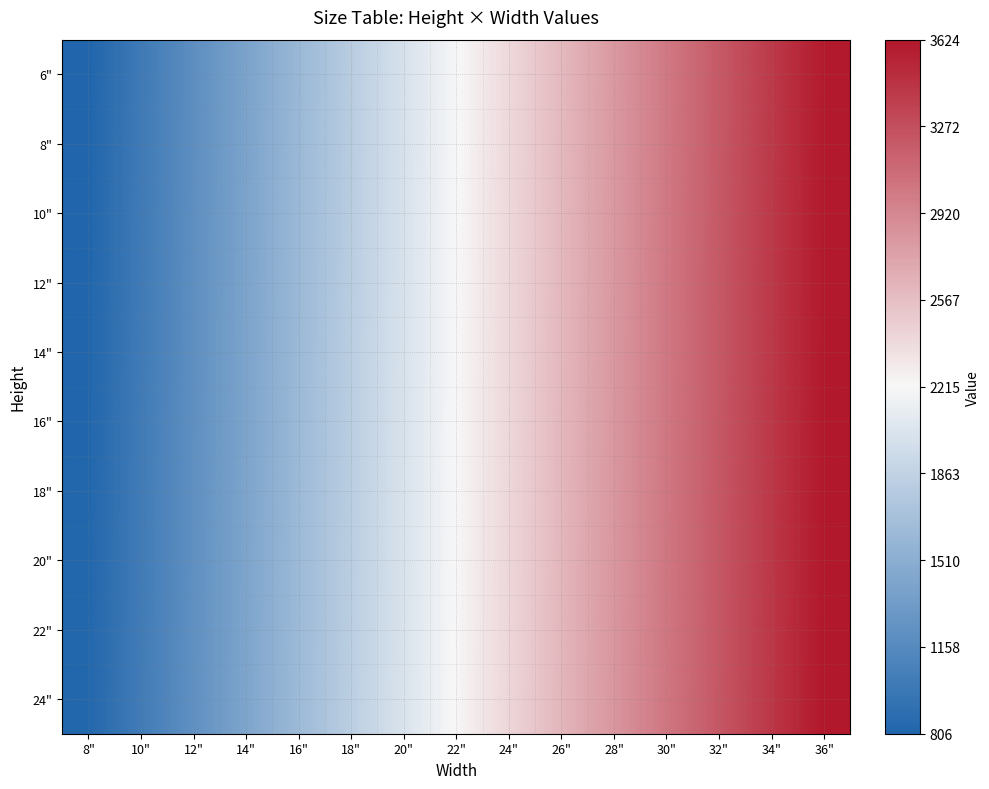

Between 22" and 32", which series saw the biggest shift?

6"